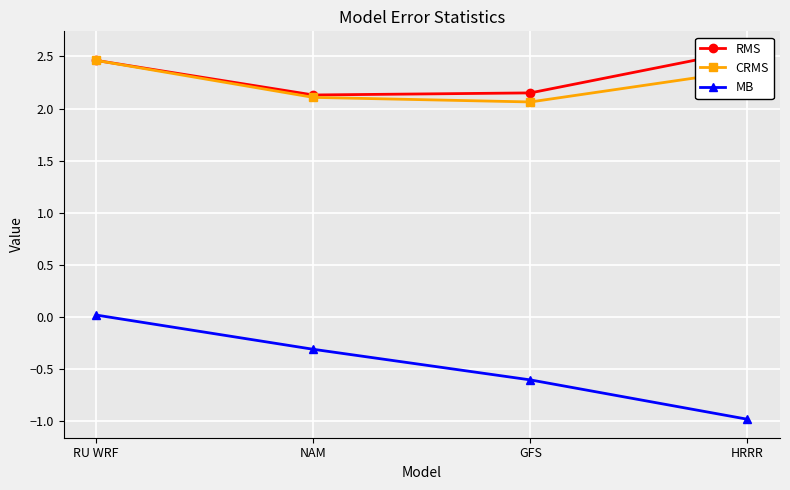

What is the label of the 1st point from the left?

RU WRF